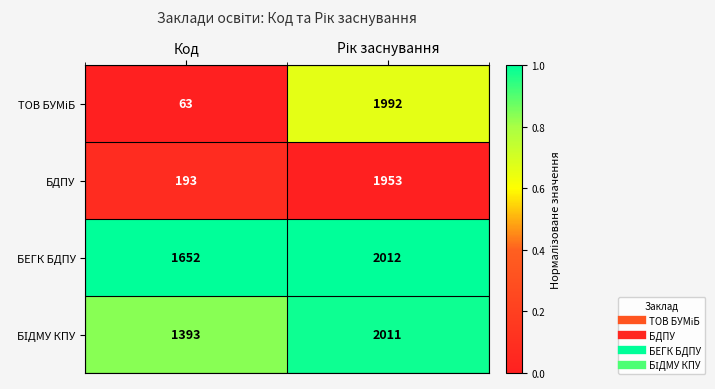

Where is БДПУ nearest to the value 1073?

Код